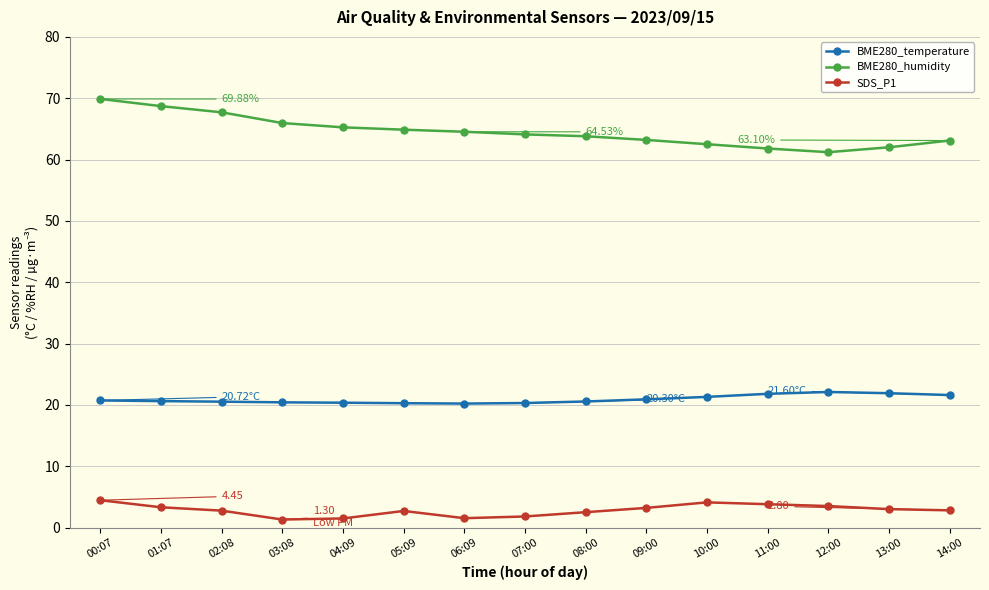

How many lines are shown in the chart?

3